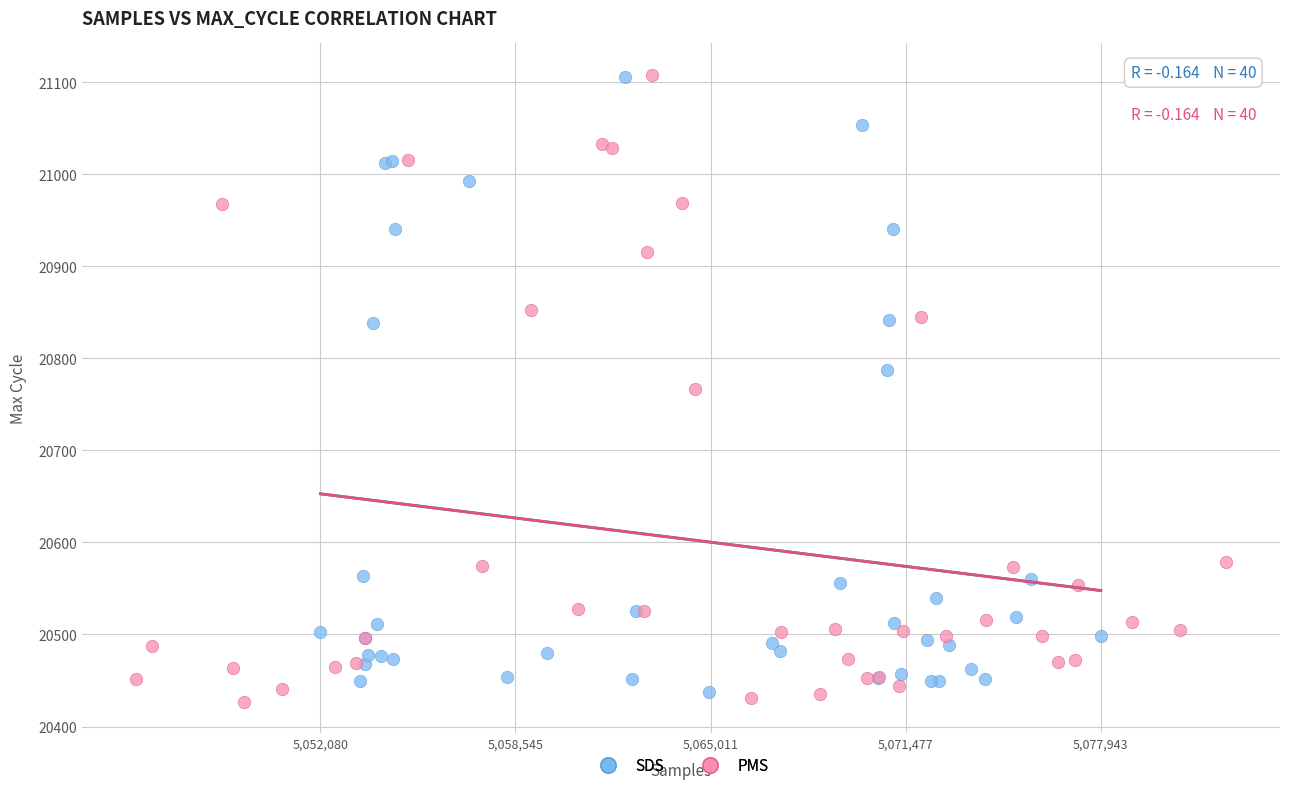

Which series has the largest Y range (max minus min)?

PMS